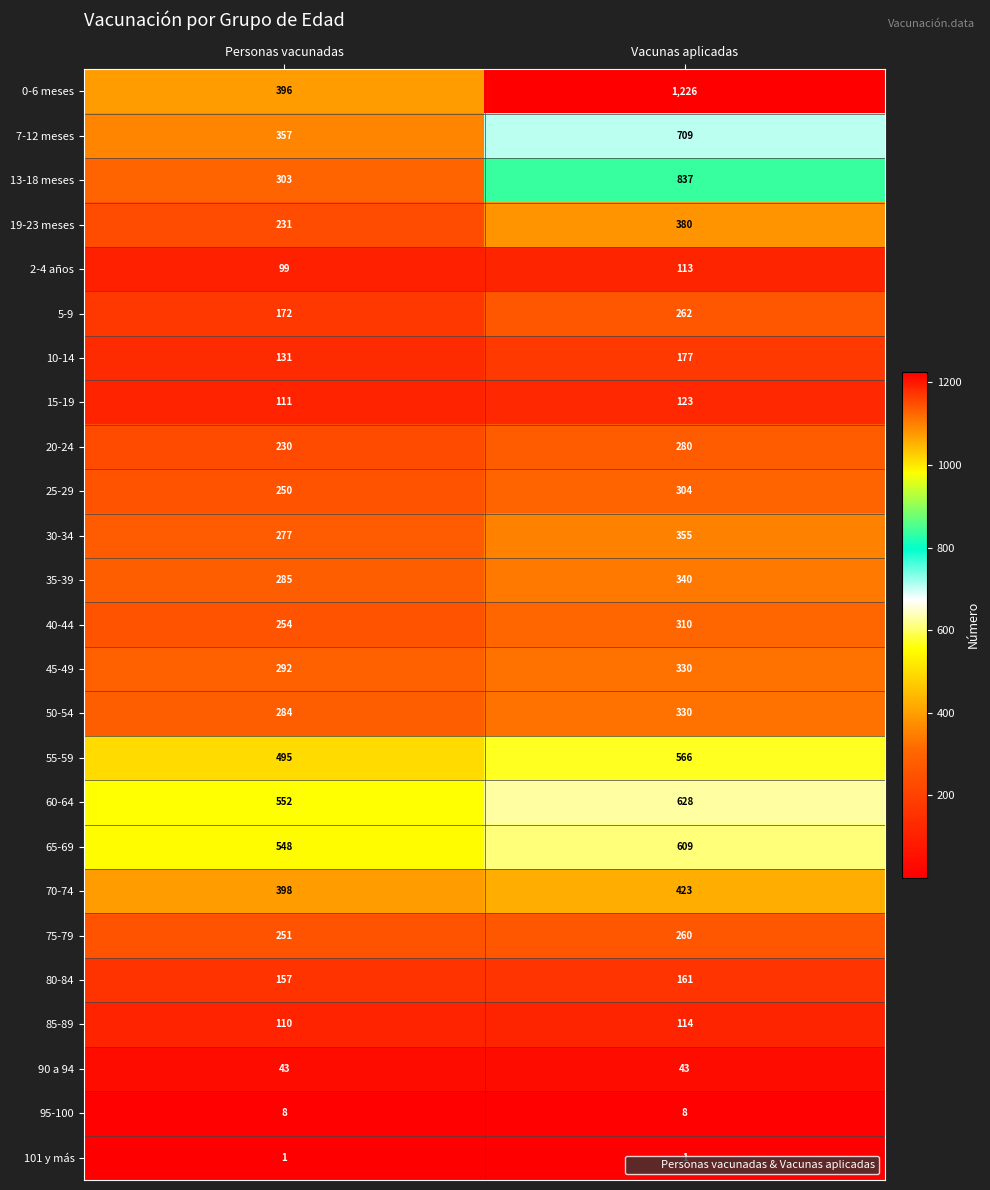

What is the difference between the highest and lowest values at Personas vacunadas?

551